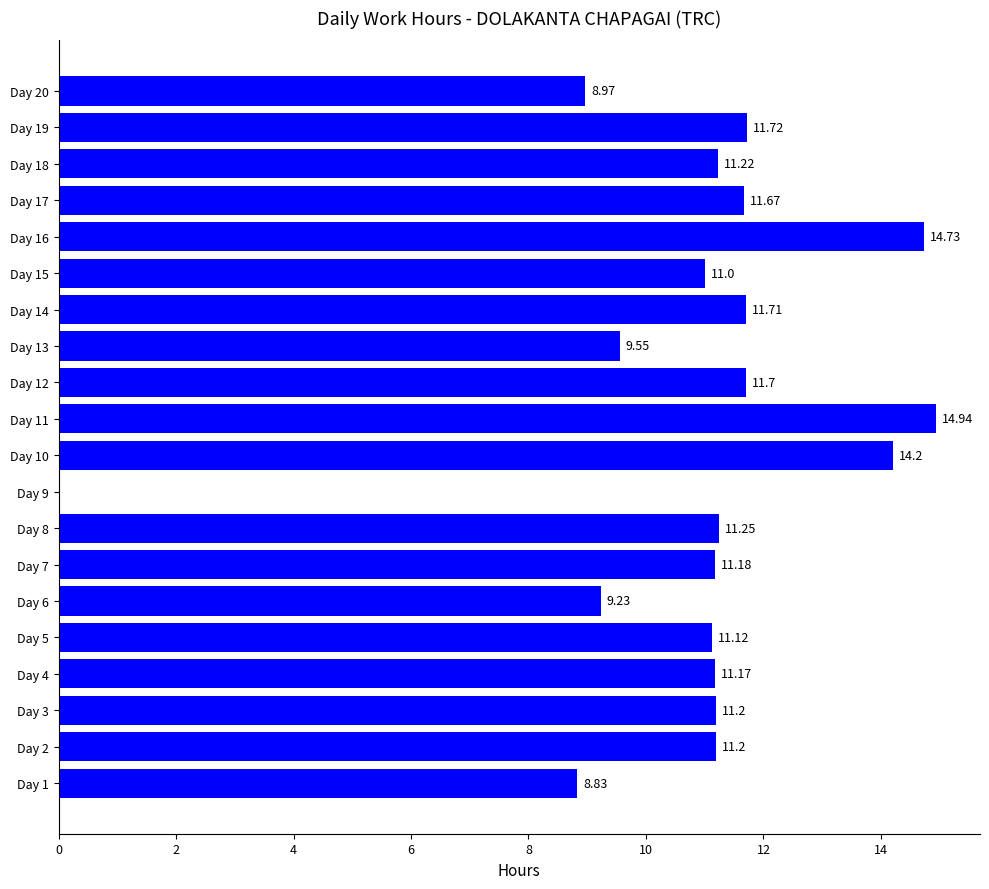

Are the bars grouped side by side (vs. stacked)?

No